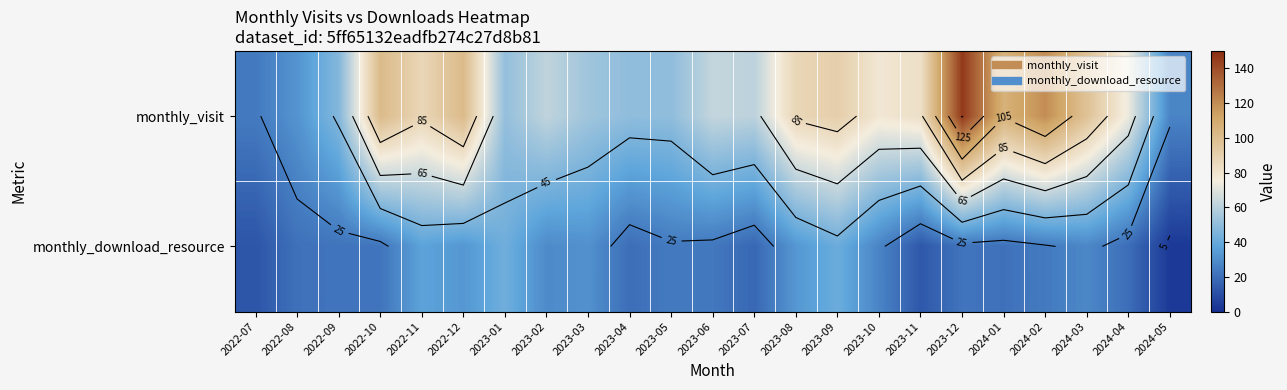

Which series changed the most between 2023-02 and 2024-01?

monthly_visit